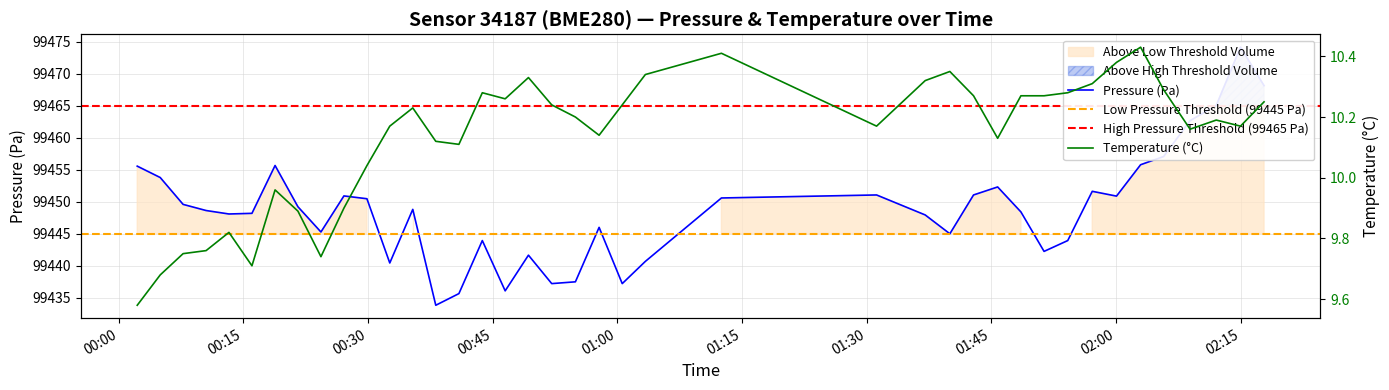

What value does the pressure series have at 2023-04-01T01:00:36?

99437.2